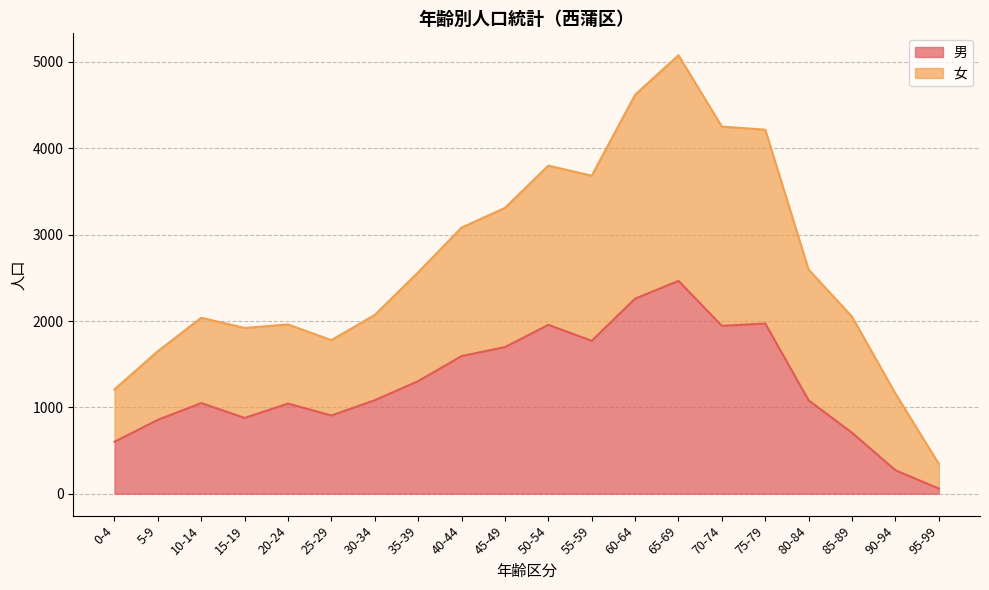

Rank the series by their maximum value, from highest to lowest.

女, 男